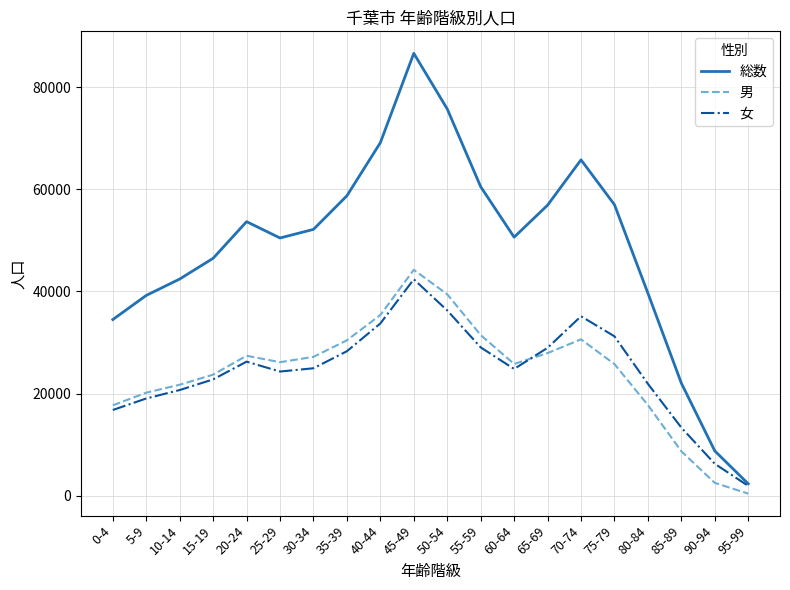

Which category has the lowest value in the 女 series?

95-99